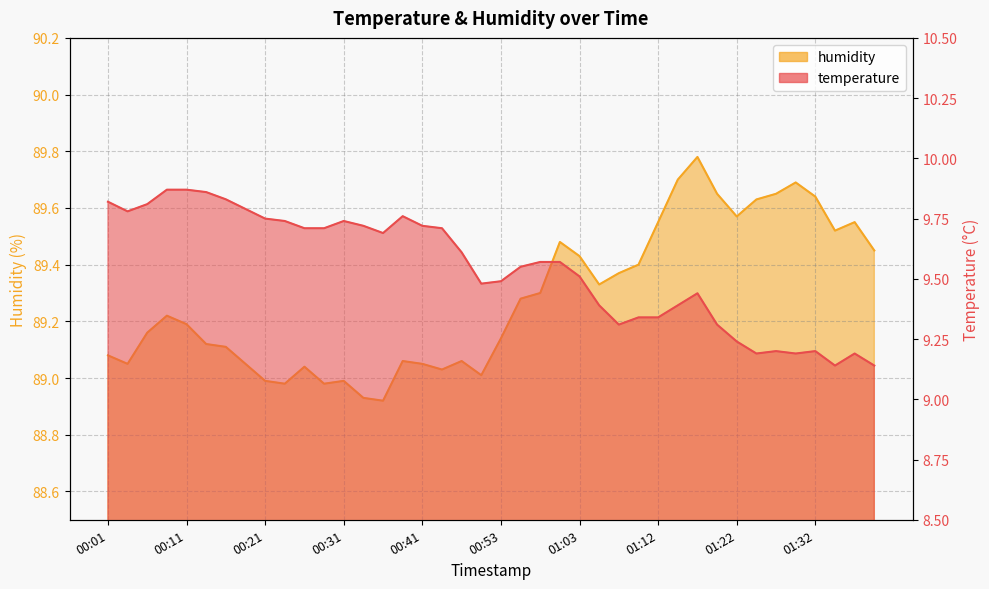

Does the chart display data point markers on the line(s)?

No